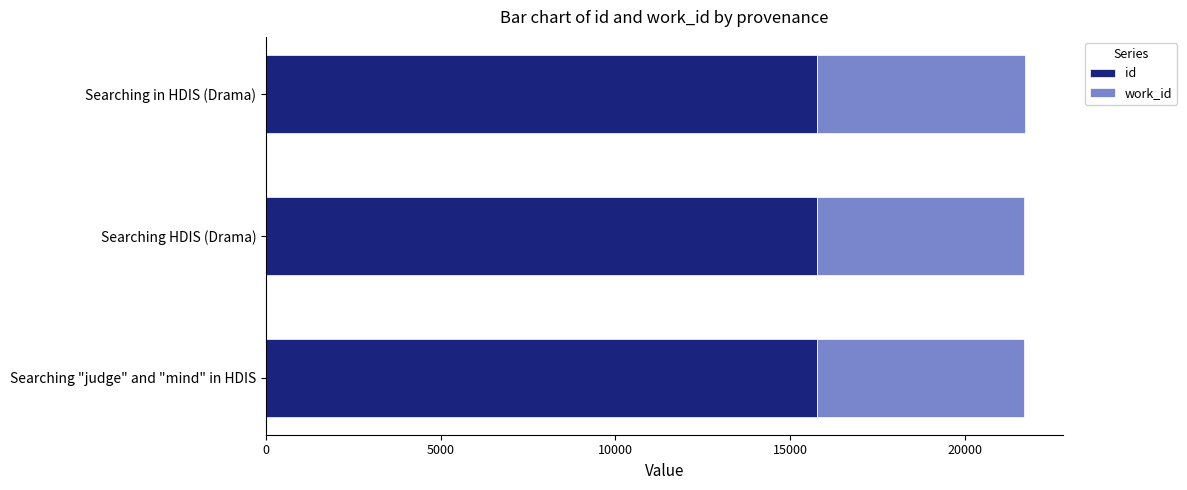

What is the minimum value for id?

15764